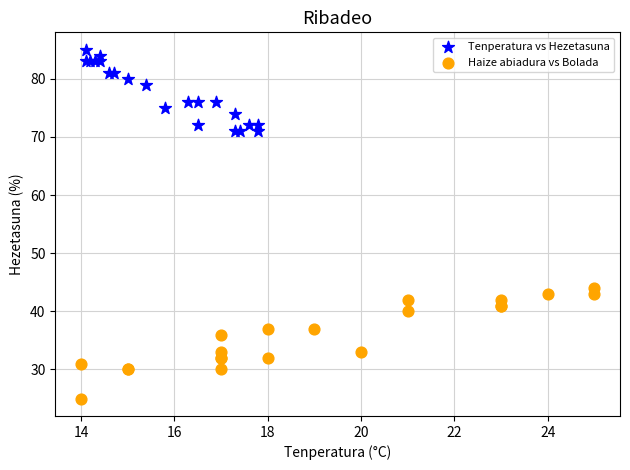

Which series has the widest spread of Y values?

Haize abiadura vs Bolada